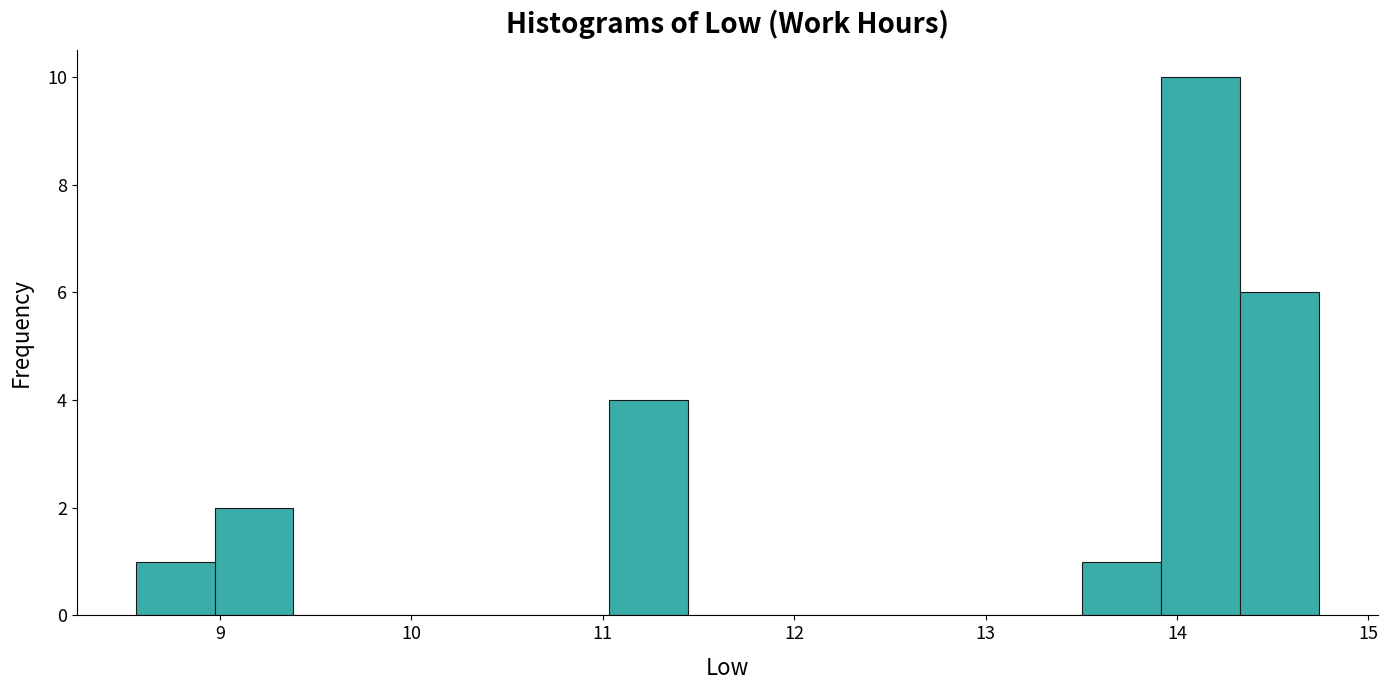

Which range on the x-axis has the tallest bar?

13.9 to 14.3